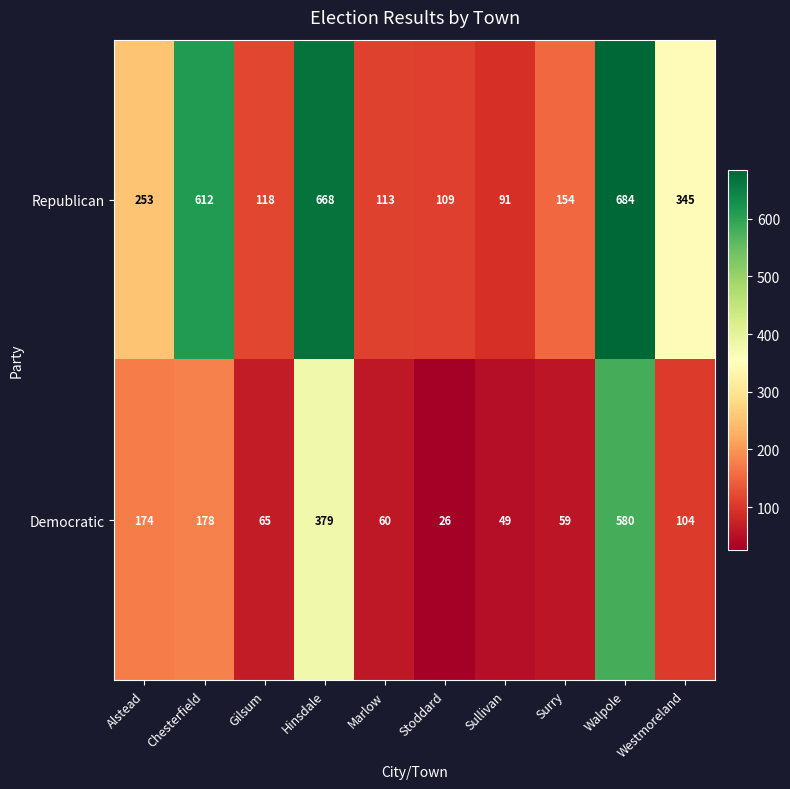

How many data points does each series have?

10